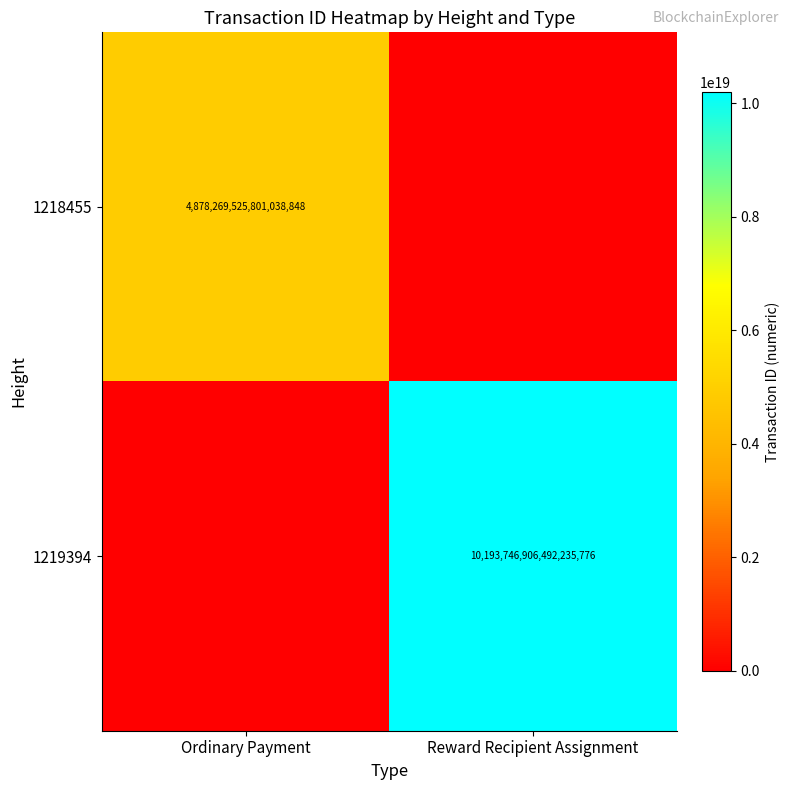

True or false: 1218455 has a value of 4878269525801038848 at Ordinary Payment.

True